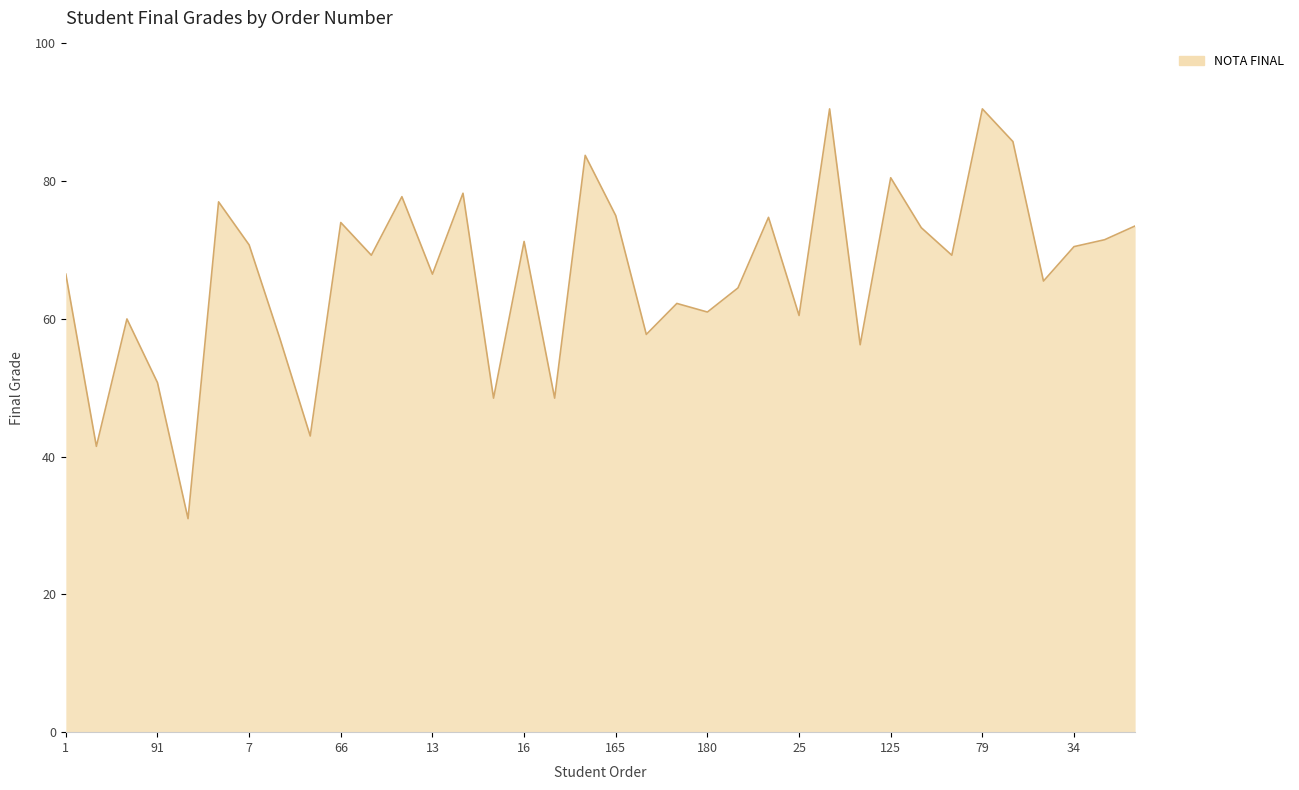

Count the number of data series in this chart.

1